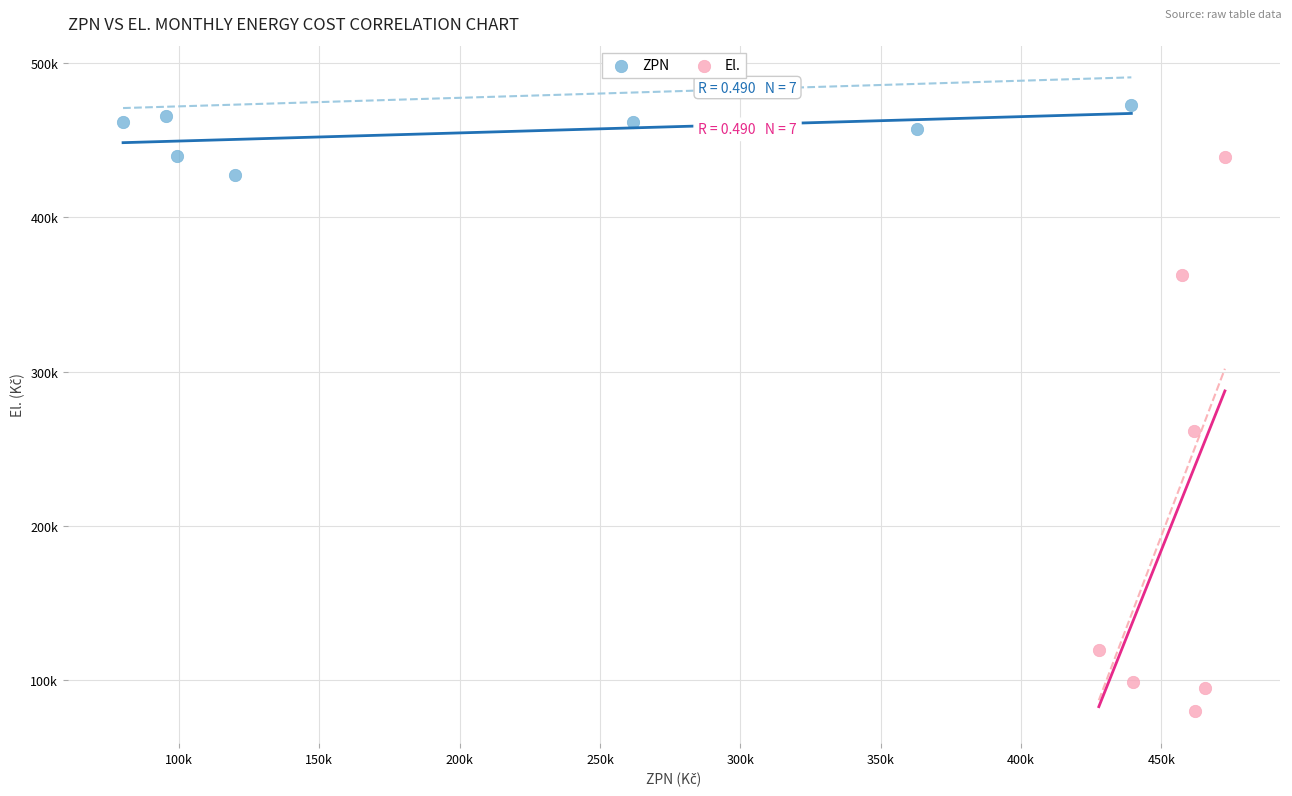

What are all the series names shown in the legend?

ZPN, El.